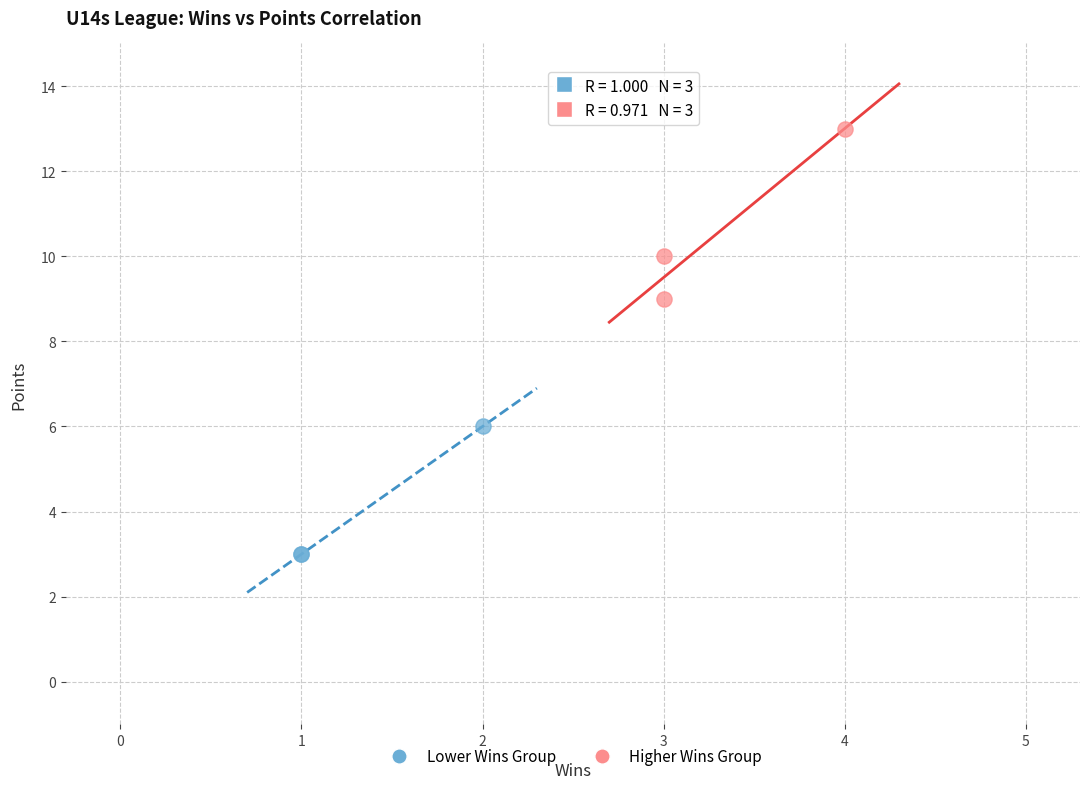

Which series reaches the minimum Y coordinate?

Lower Wins Group